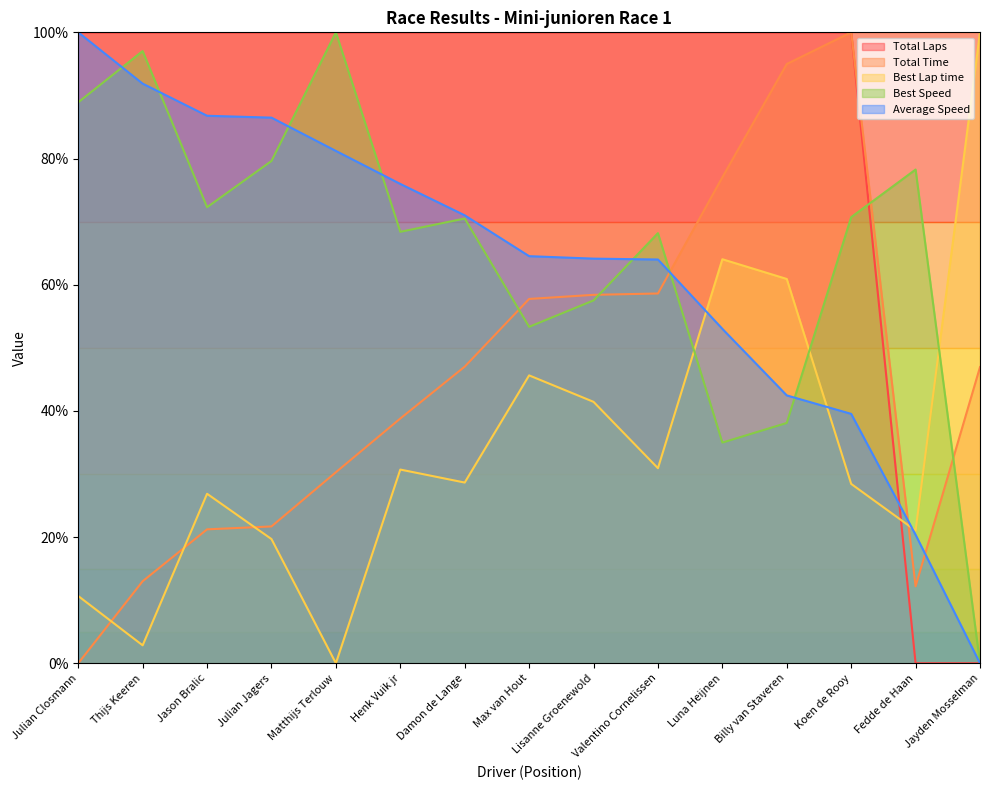

Reading left to right, transcribe all the data shown in this chart.

Total Laps: Julian Closmann=100.0	Thijs Keeren=100.0	Jason Bralic=100.0	Julian Jagers=100.0	Matthijs Terlouw=100.0	Henk Vuik jr=100.0	Damon de Lange=100.0	Max van Hout=100.0	Lisanne Groenewold=100.0	Valentino Cornelissen=100.0	Luna Heijnen=100.0	Billy van Staveren=100.0	Koen de Rooy=100.0	Fedde de Haan=0.0	Jayden Mosselman=0.0
Total Time: Julian Closmann=0.0	Thijs Keeren=13.0	Jason Bralic=21.2	Julian Jagers=21.7	Matthijs Terlouw=30.3	Henk Vuik jr=38.8	Damon de Lange=47.0	Max van Hout=57.7	Lisanne Groenewold=58.4	Valentino Cornelissen=58.6	Luna Heijnen=77.0	Billy van Staveren=95.0	Koen de Rooy=100.0	Fedde de Haan=12.2	Jayden Mosselman=46.9
Best Lap time: Julian Closmann=10.7	Thijs Keeren=2.8	Jason Bralic=26.9	Julian Jagers=19.7	Matthijs Terlouw=0.0	Henk Vuik jr=30.7	Damon de Lange=28.6	Max van Hout=45.6	Lisanne Groenewold=41.4	Valentino Cornelissen=30.9	Luna Heijnen=64.0	Billy van Staveren=60.9	Koen de Rooy=28.4	Fedde de Haan=21.0	Jayden Mosselman=100.0
Best Speed: Julian Closmann=88.9	Thijs Keeren=97.0	Jason Bralic=72.3	Julian Jagers=79.6	Matthijs Terlouw=100.0	Henk Vuik jr=68.4	Damon de Lange=70.5	Max van Hout=53.3	Lisanne Groenewold=57.5	Valentino Cornelissen=68.2	Luna Heijnen=35.0	Billy van Staveren=38.1	Koen de Rooy=70.7	Fedde de Haan=78.3	Jayden Mosselman=0.0
Average Speed: Julian Closmann=100.0	Thijs Keeren=91.9	Jason Bralic=86.8	Julian Jagers=86.5	Matthijs Terlouw=81.2	Henk Vuik jr=76.0	Damon de Lange=71.0	Max van Hout=64.5	Lisanne Groenewold=64.1	Valentino Cornelissen=64.0	Luna Heijnen=53.0	Billy van Staveren=42.5	Koen de Rooy=39.5	Fedde de Haan=20.4	Jayden Mosselman=0.0